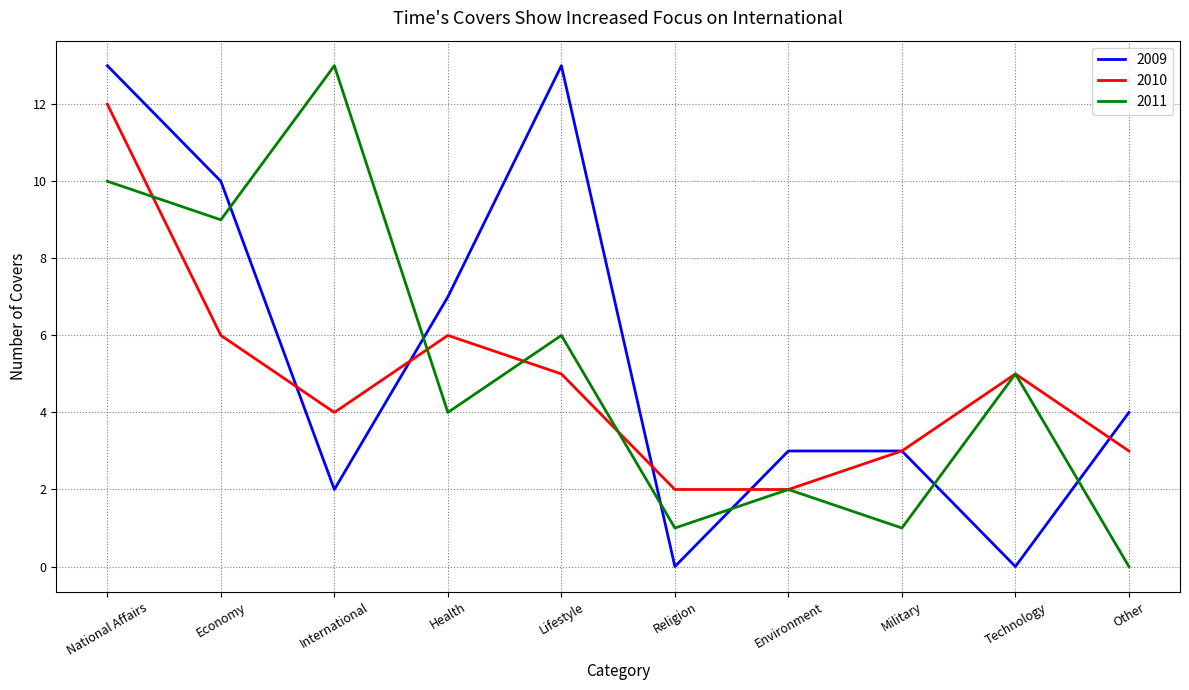

How many intersections are there between 2009 and 2011?

6